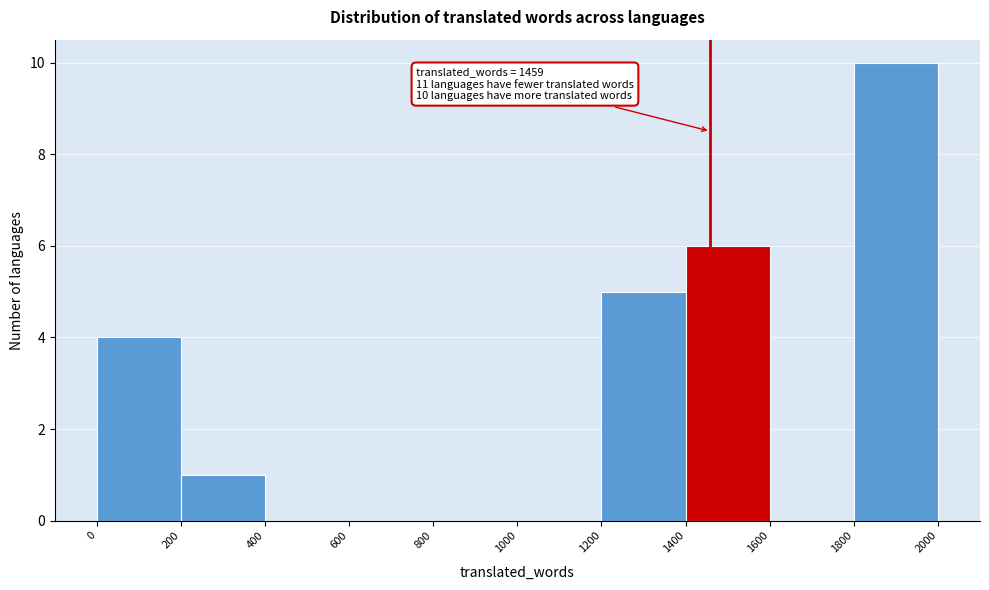

Which range on the x-axis has the tallest bar?

1800 to 2000